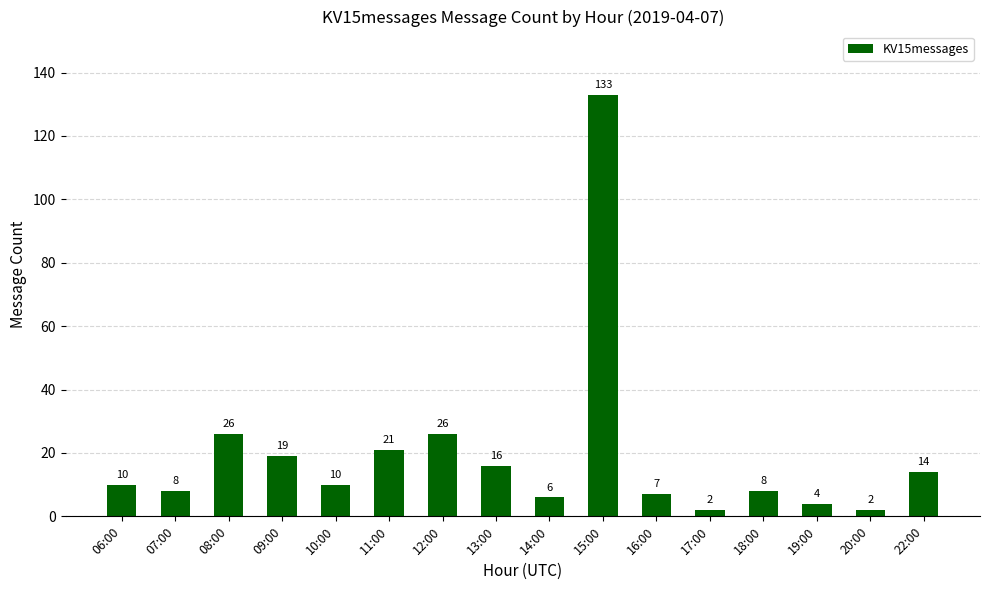

Reading right to left, transcribe all the data shown in this chart.

22:00=14	20:00=2	19:00=4	18:00=8	17:00=2	16:00=7	15:00=133	14:00=6	13:00=16	12:00=26	11:00=21	10:00=10	09:00=19	08:00=26	07:00=8	06:00=10